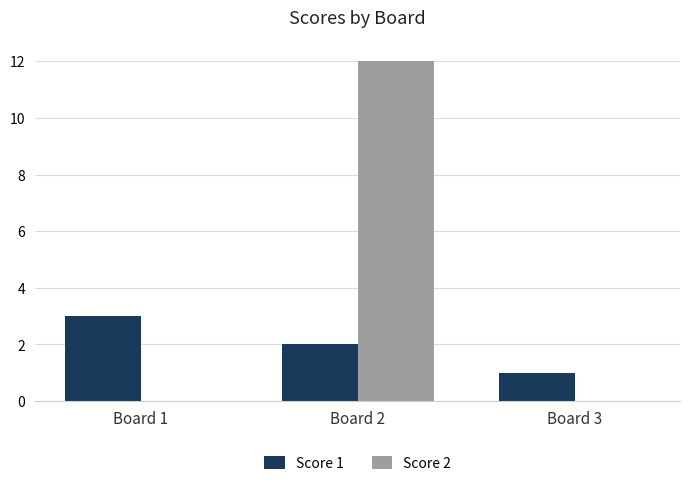

The Score 2 series shows 0 at Board 3. True or false?

True